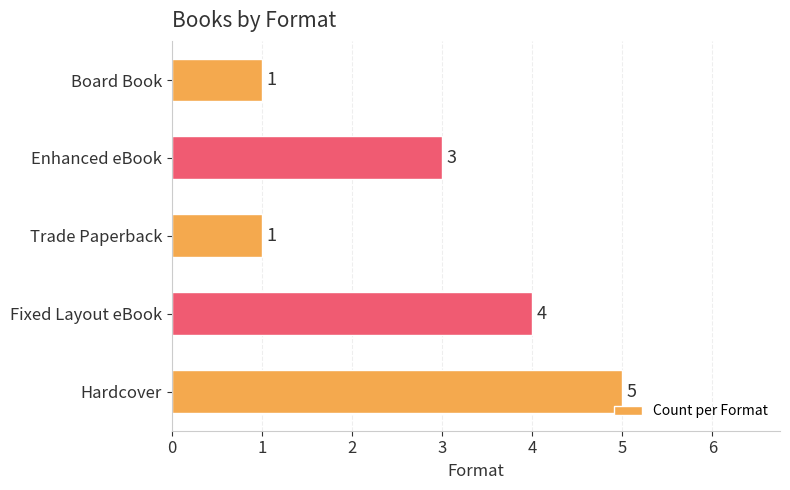

Which label corresponds to the largest value in the chart?

Hardcover